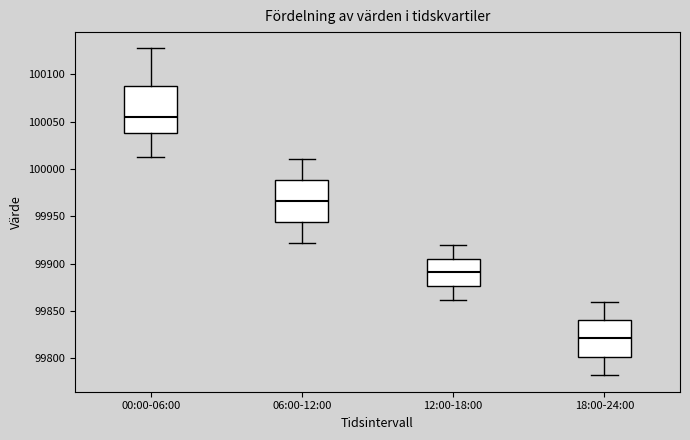

Where does the lower whisker of the box for 06:00-12:00 end on the y-axis? The values are not printed on the chart, so give them approximately, as read against the axis.

99920